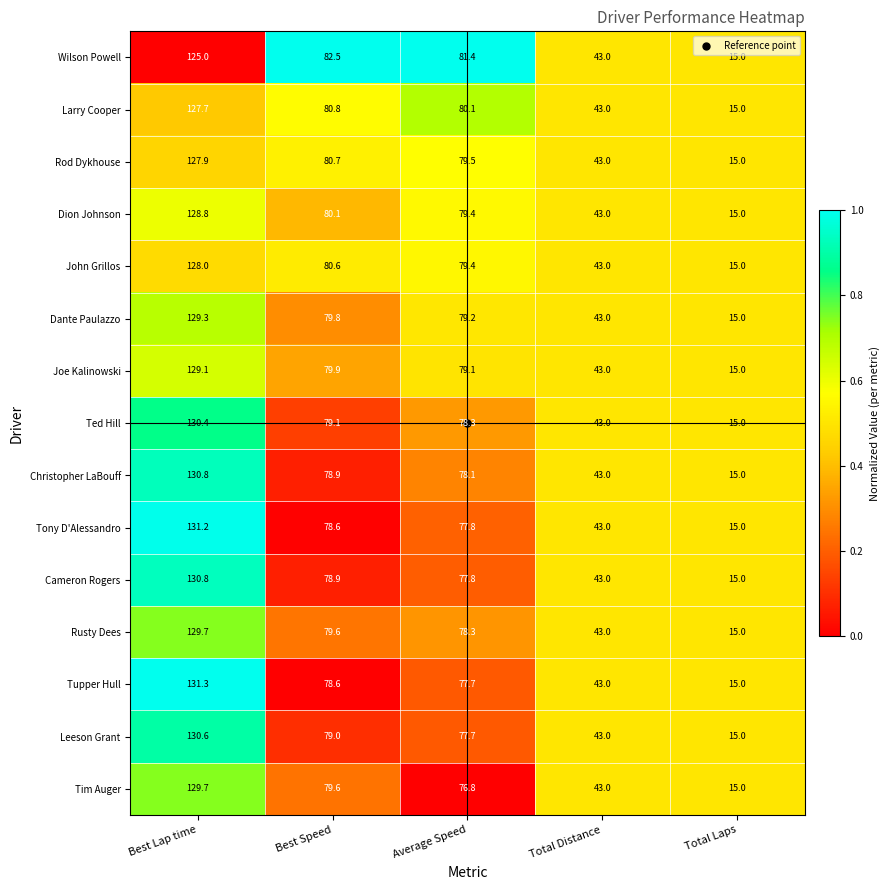

The John Grillos series shows 50.5 at Best Speed. True or false?

False